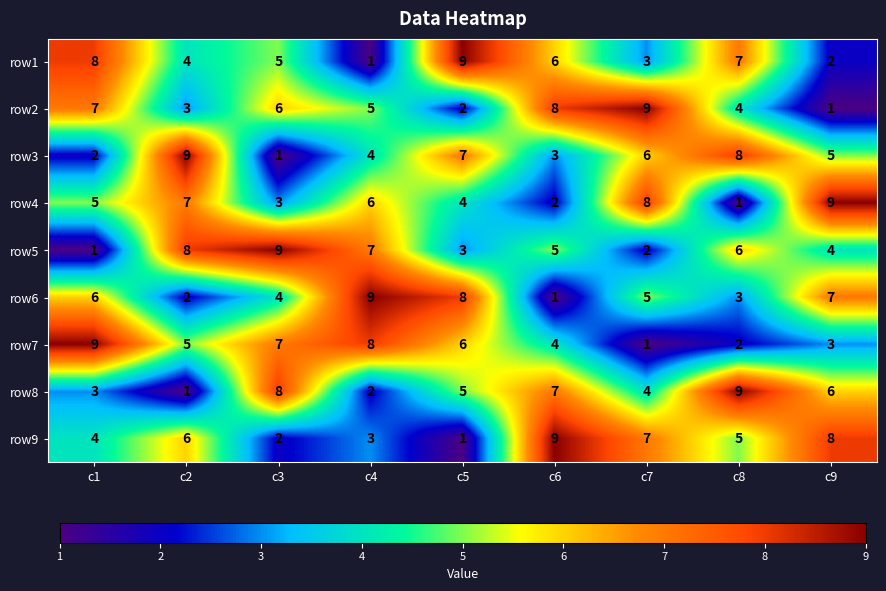

Is the value of row6 at c3 greater than the value of row3 at c1?

Yes